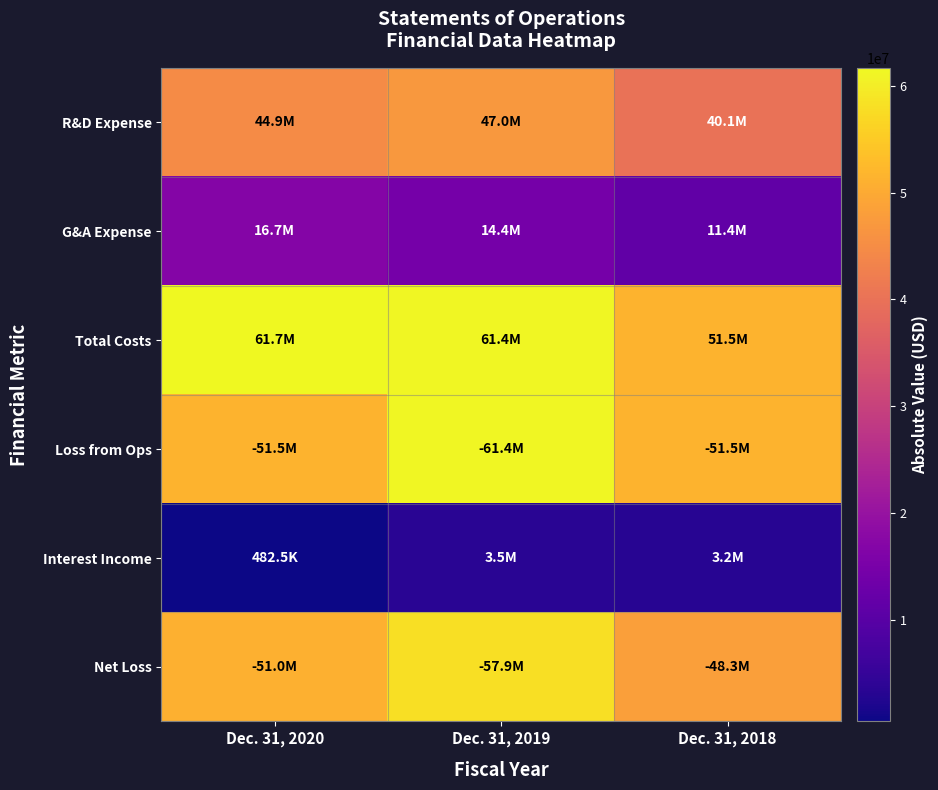

How many distinct data groups are displayed?

6